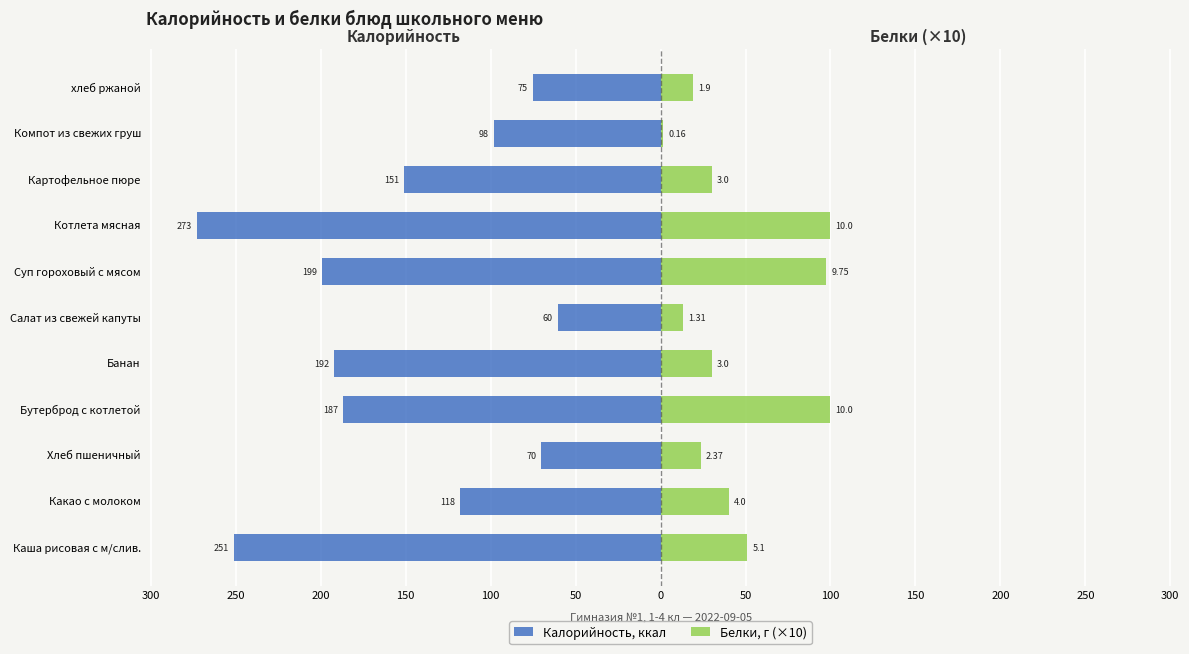

Reading left to right, transcribe all the data shown in this chart.

Калорийность, ккал: -251.0	-118.0	-70.1	-187.0	-192.0	-60.3	-199.0	-273.0	-151.0	-98.0	-75.0
Белки, г (×10): 51.0	40.0	23.7	100.0	30.0	13.1	97.5	100.0	30.0	1.6	19.0